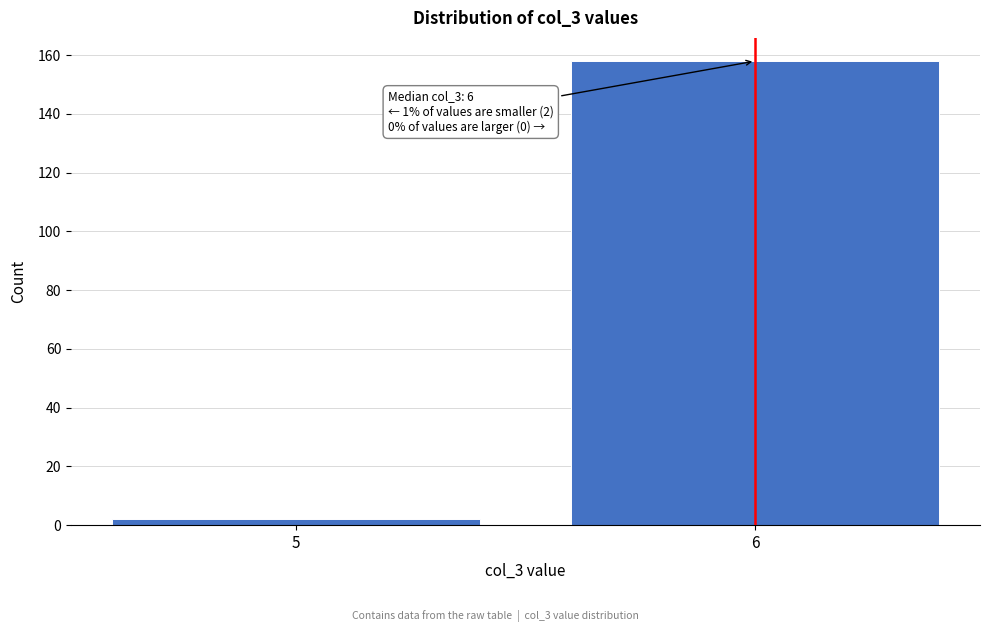

Reading right to left, transcribe all the data shown in this chart.

6=158	5=2